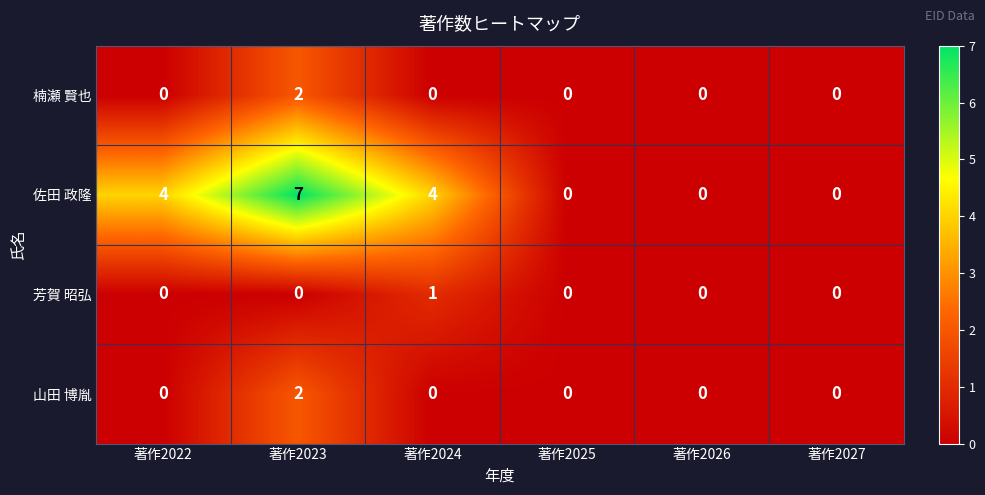

How many series are shown in this chart?

4